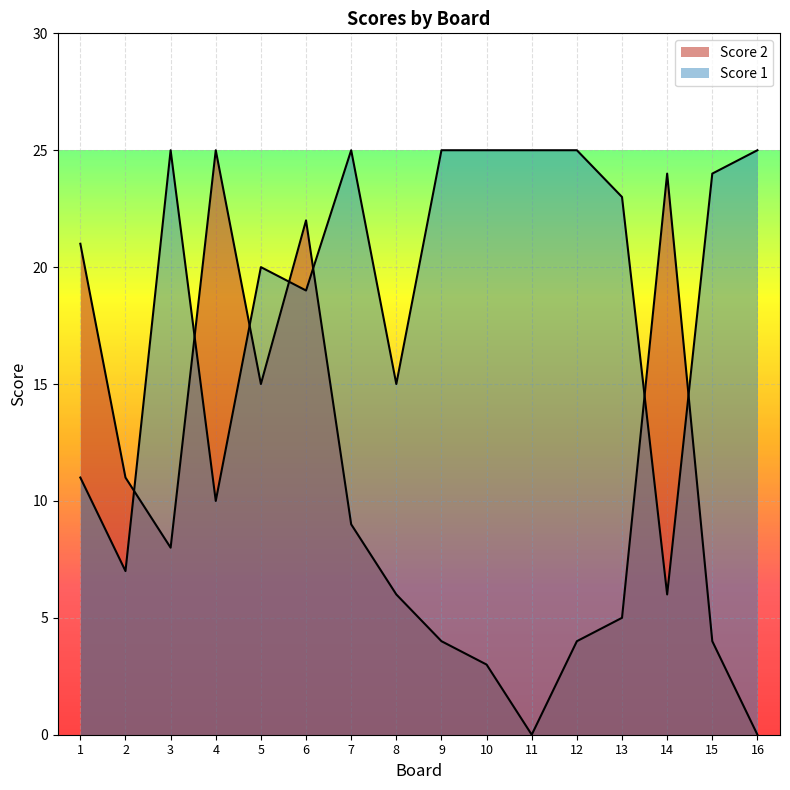

Which series has the largest range (max minus min)?

Score 2